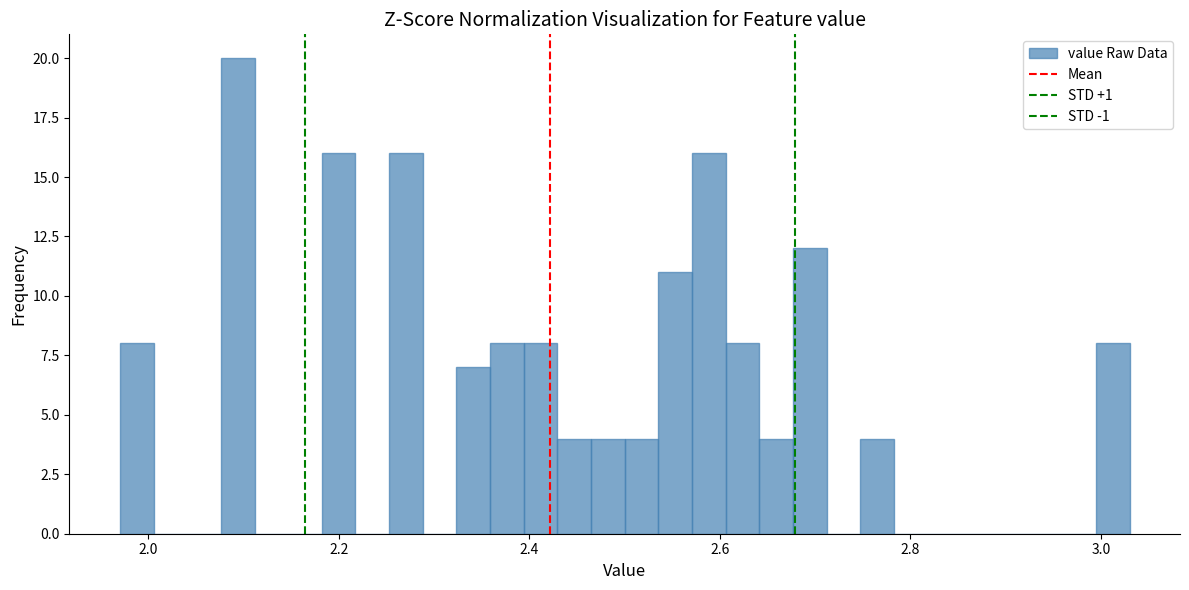

Read against the x-axis, roughly where is the centre of the tallest bar?

2.10